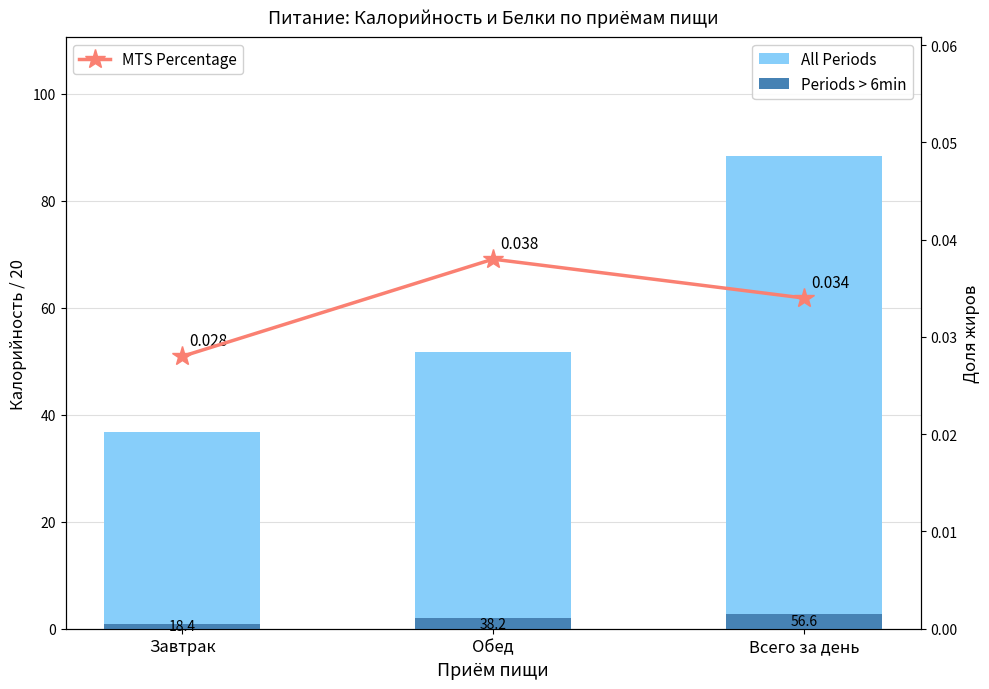

Which series has the largest total across all categories?

All Periods